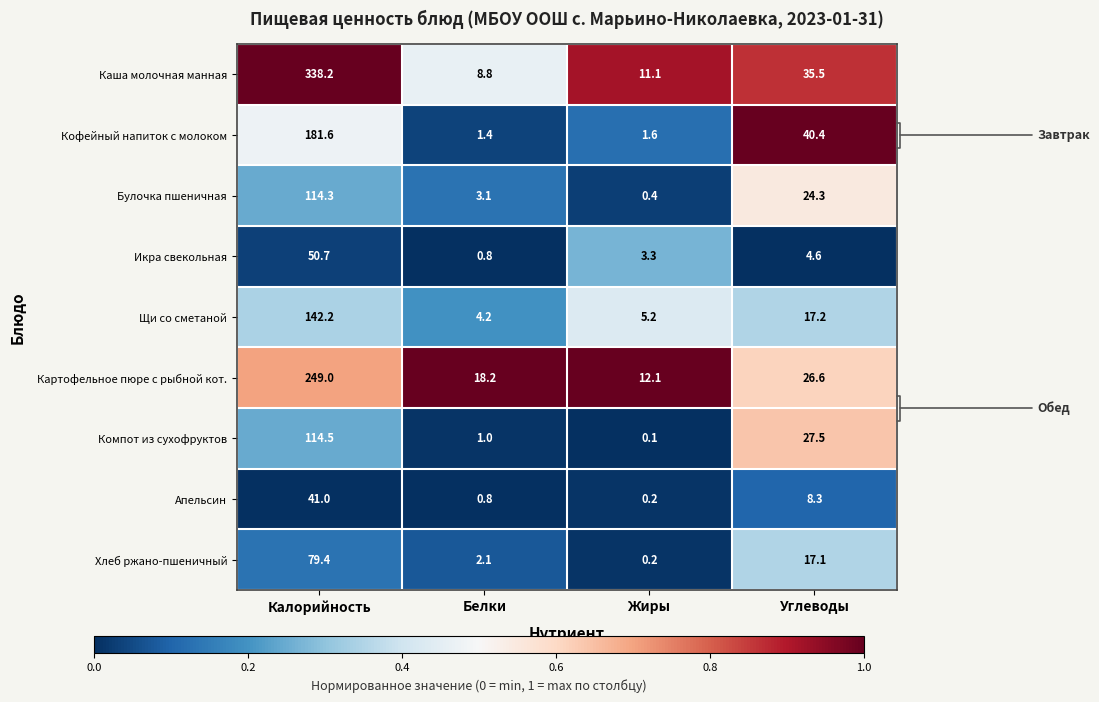

At which label does Щи со сметаной first exceed 17?

Калорийность